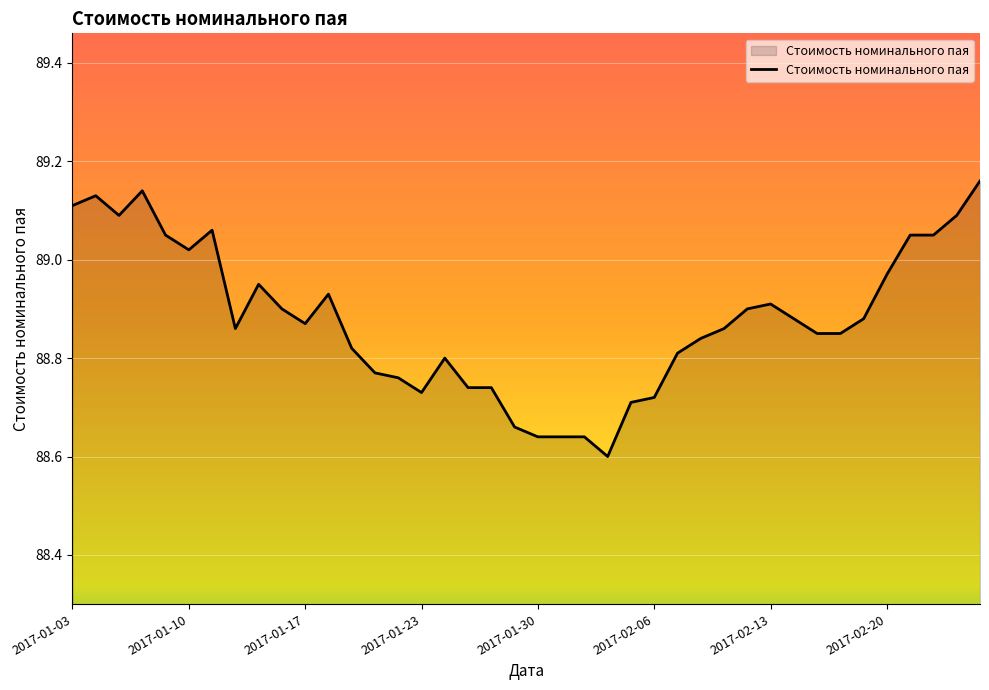

What is the difference between the maximum and minimum values?

0.6